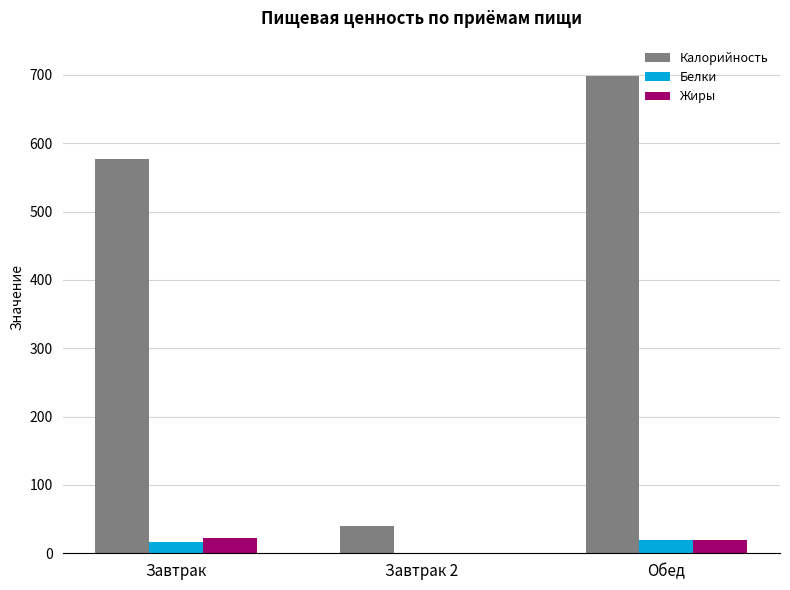

At which category does the chart reach its peak across all series?

Обед